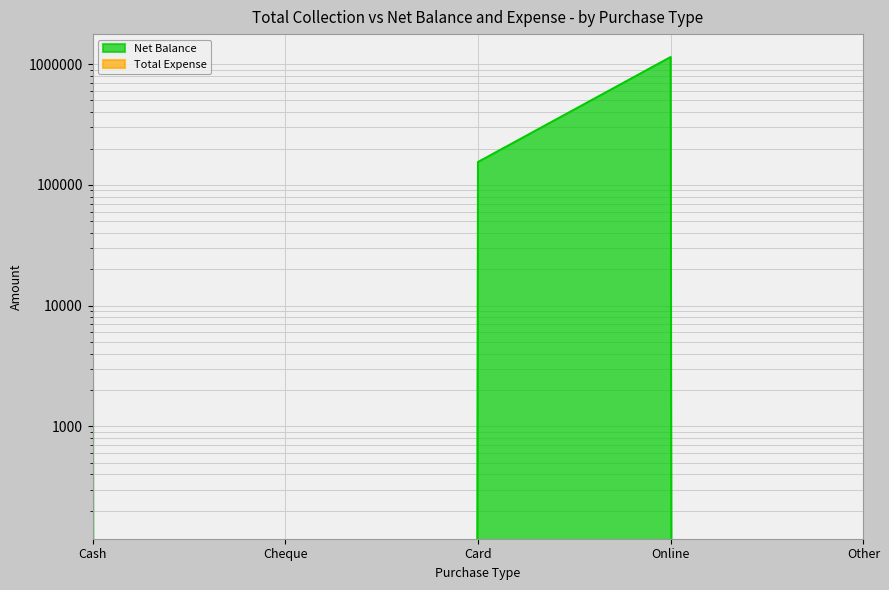

True or false: Total Expense and Net Balance cross at least once.

False